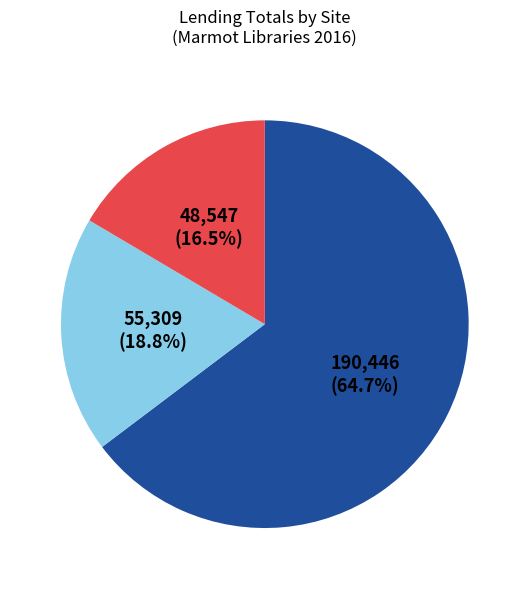

Count the number of slices in the pie.

3